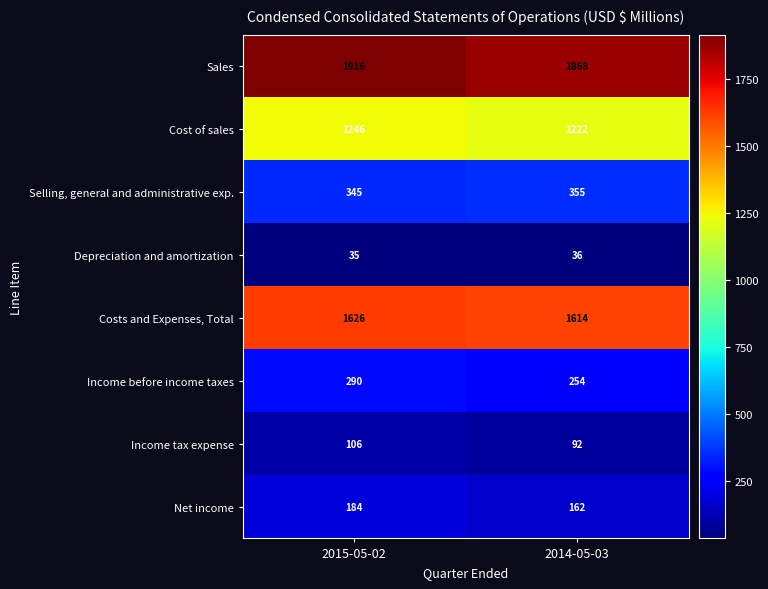

Which category has the highest value across all series?

2015-05-02